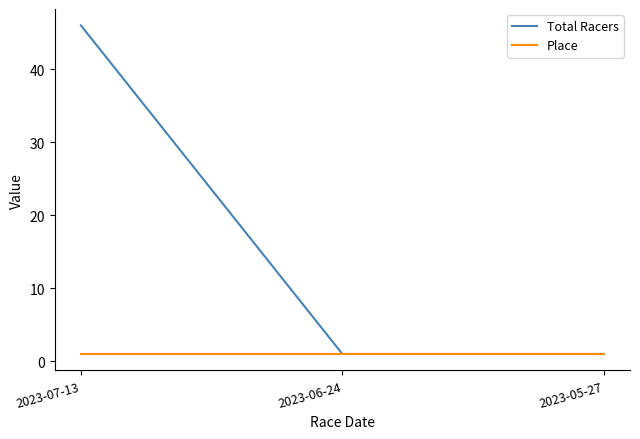

List the series in order of their overall mean, highest first.

Total Racers, Place